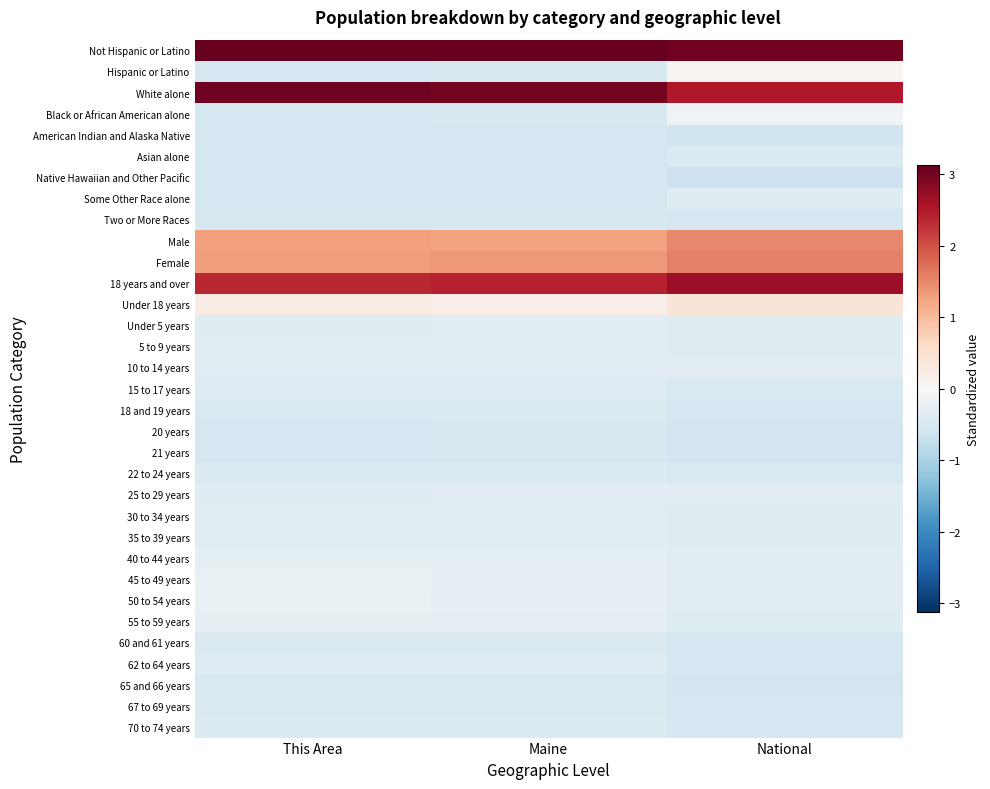

At which category does the chart reach its minimum across all series?

National